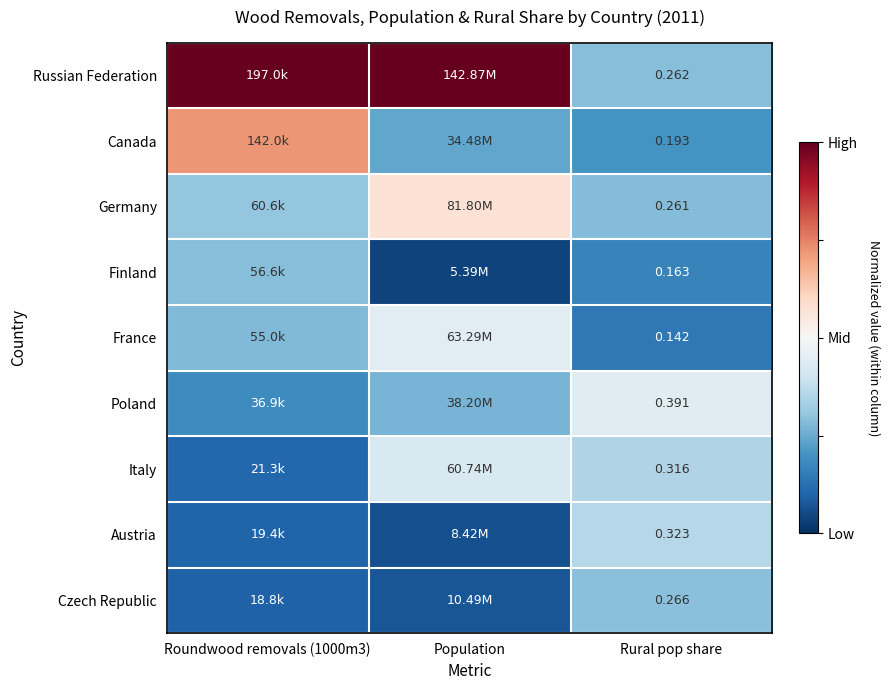

At Rural pop share, list the series in order from largest to smallest.

Poland, Austria, Italy, Czech Republic, Russian Federation, Germany, Canada, Finland, France